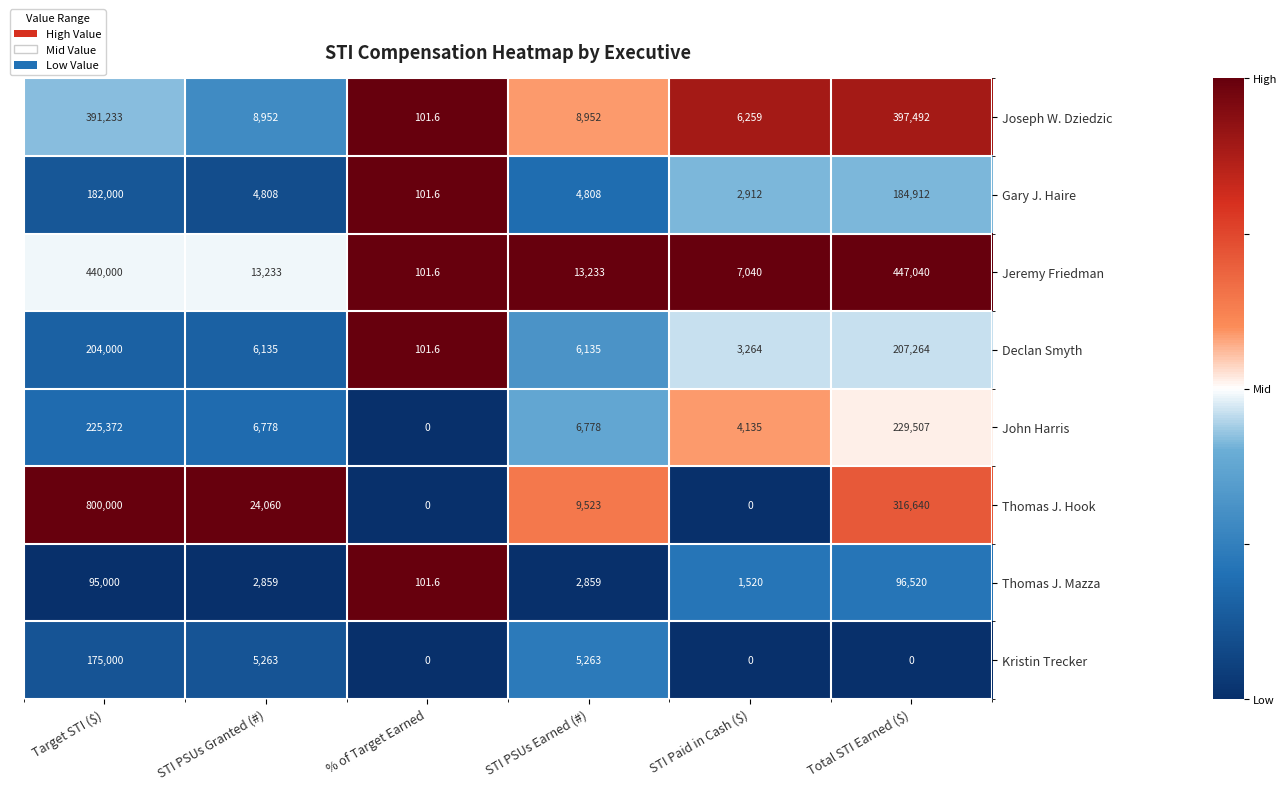

What is the average value of the Thomas J. Mazza series?

33143.3